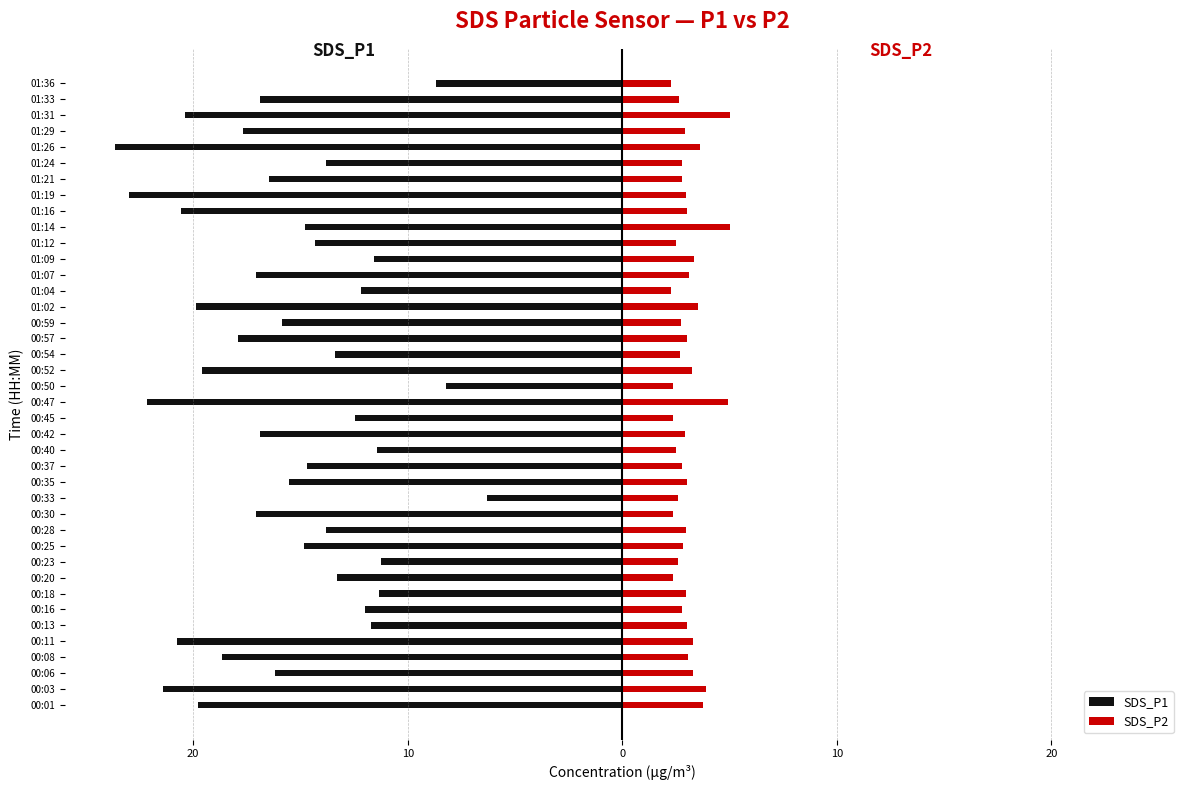

How many data points in SDS_P1 are less than -15?

21